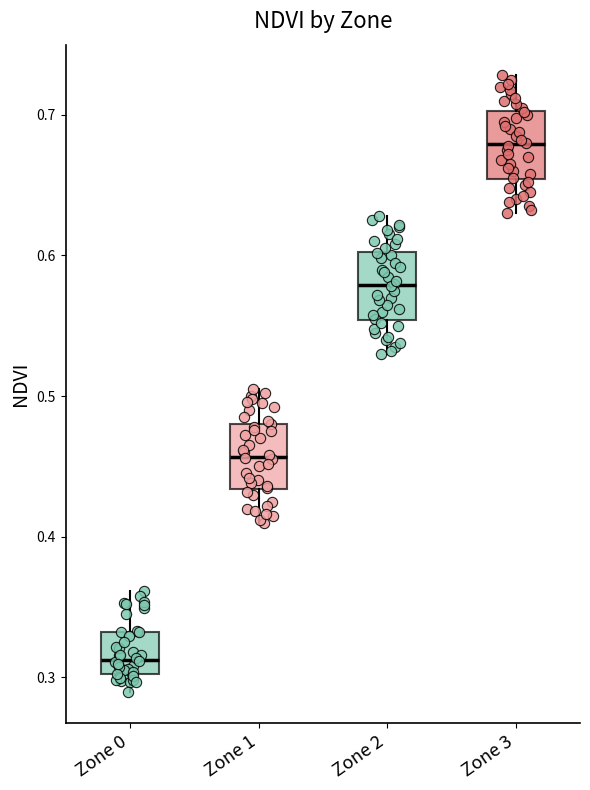

Reading left to right, transcribe this box plot: for each box, give where its median line is, the range the box spans, and where its two whiskers end, as read against the y-axis. The values are not printed on the chart, so give them approximately, as read against the axis.

Zone 0: median 0.31, box 0.30 to 0.33, whiskers 0.29 to 0.36
Zone 1: median 0.46, box 0.43 to 0.48, whiskers 0.41 to 0.51
Zone 2: median 0.58, box 0.55 to 0.60, whiskers 0.53 to 0.63
Zone 3: median 0.68, box 0.65 to 0.70, whiskers 0.63 to 0.73